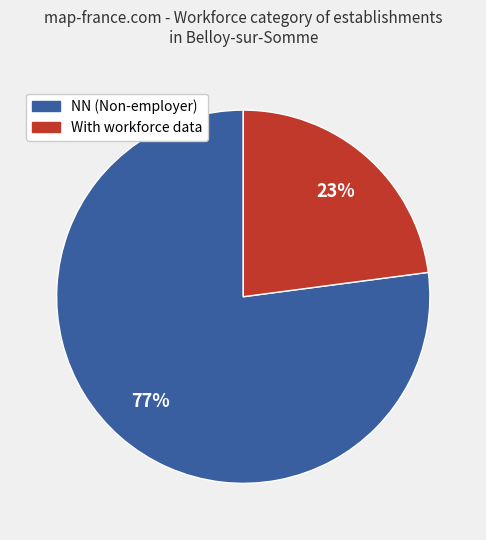

Is there a majority slice in this chart?

Yes